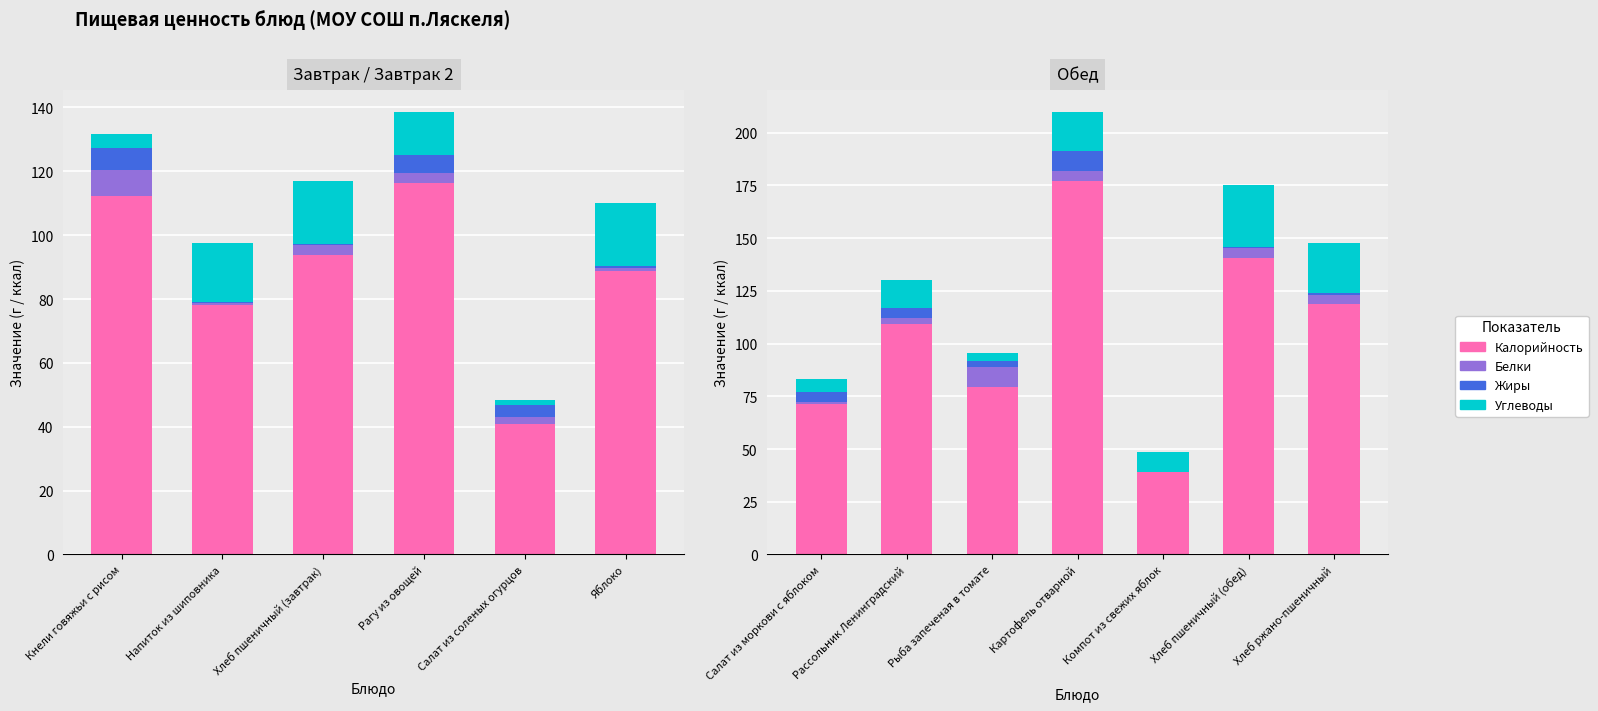

What are all the series names shown in the legend?

Калорийность, Белки, Жиры, Углеводы